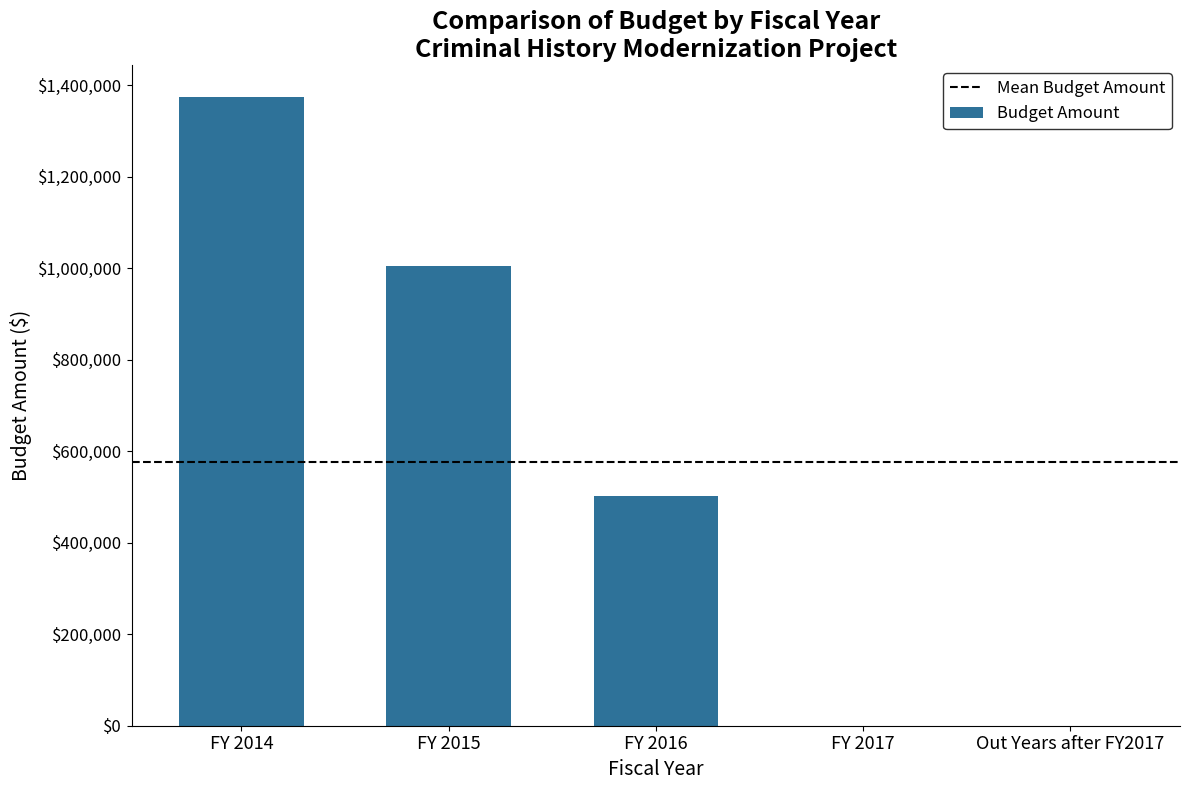

The value at Out Years after FY2017 is 0.0. True or false?

True